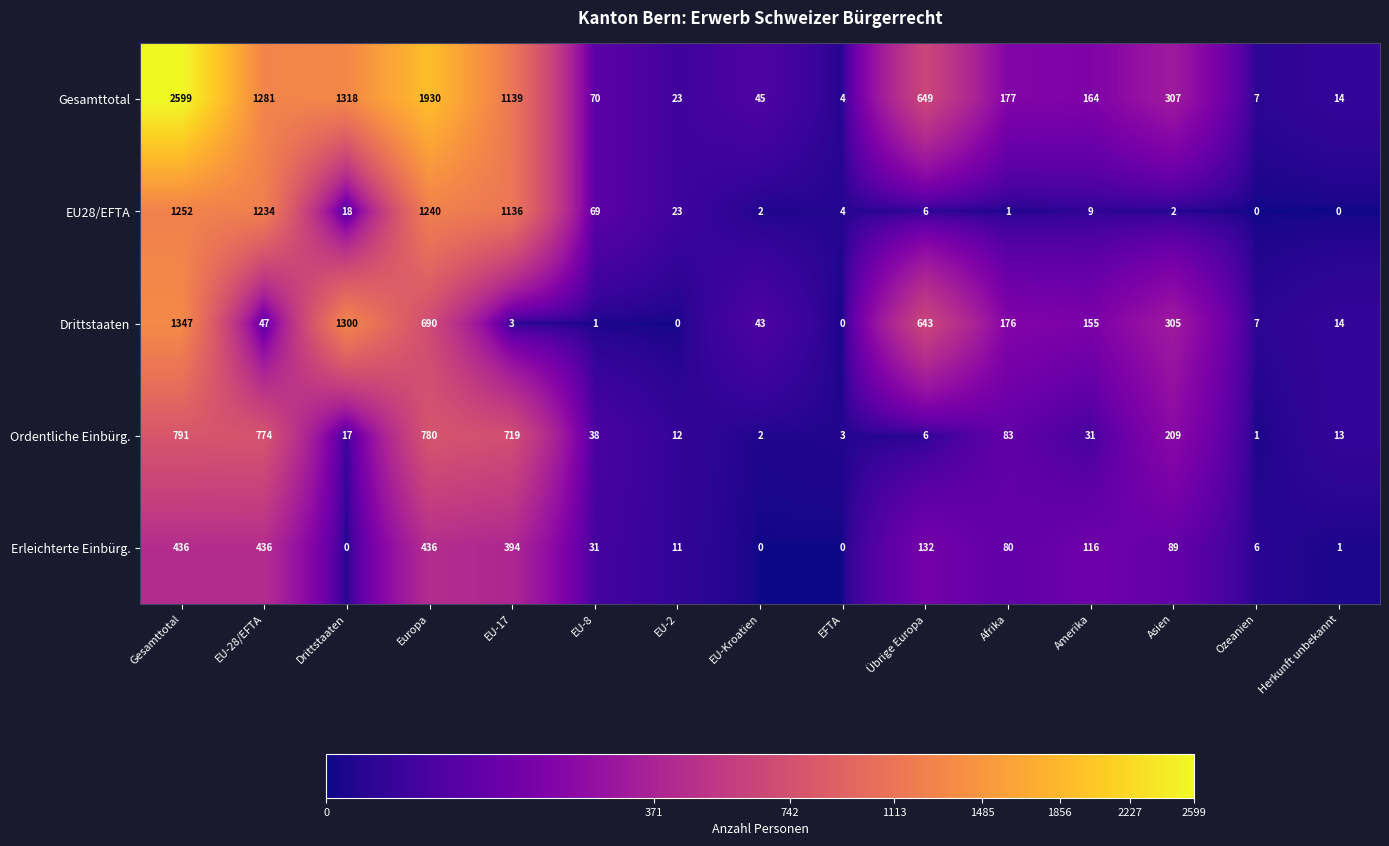

At which label does Ordentliche Einbürg. reach its minimum?

Ozeanien